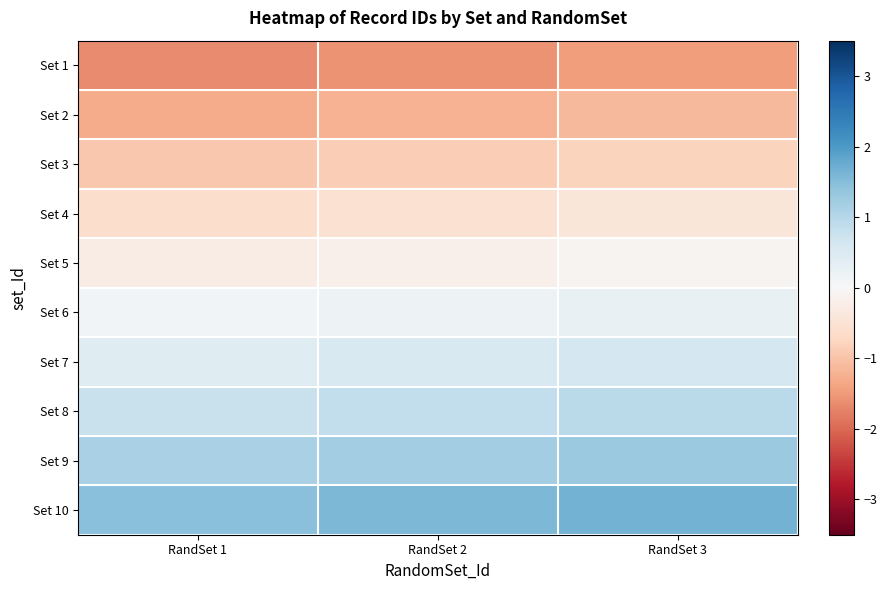

At how many categories does at least one series exceed 1?

3